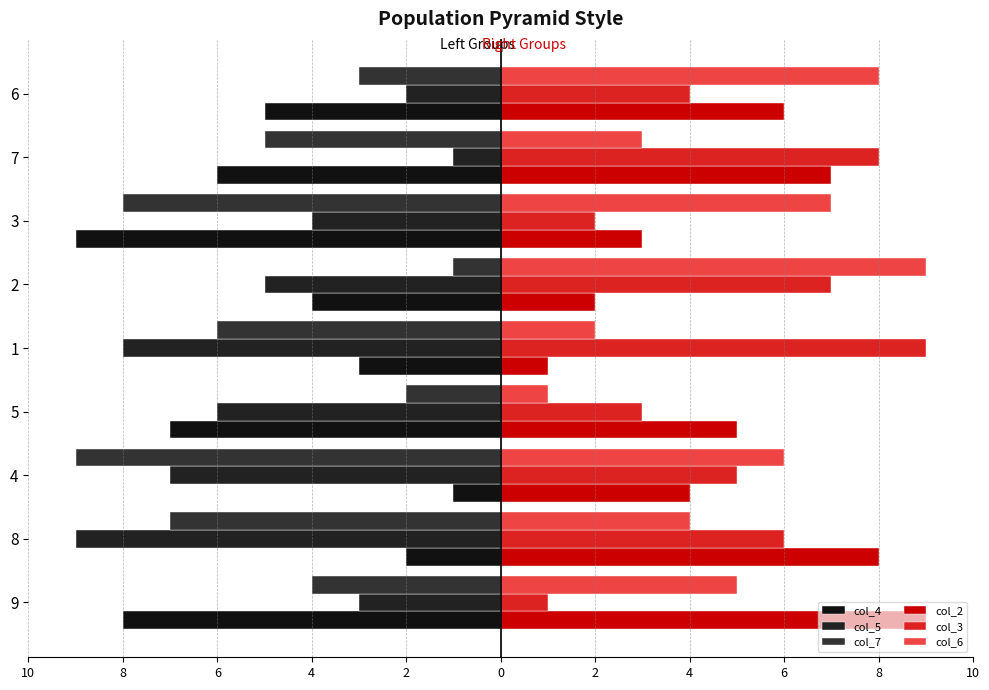

How many groups of bars are there?

9